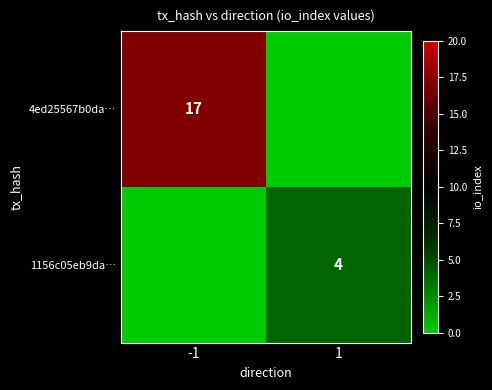

Is the value of 4ed25567b0da… at -1 greater than the value of 1156c05eb9da… at 1?

Yes